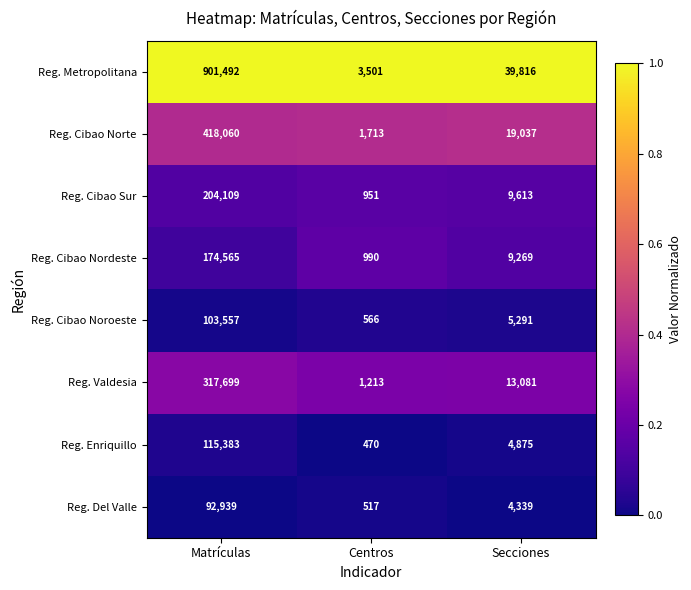

Which series has the widest spread of values?

Reg. Metropolitana